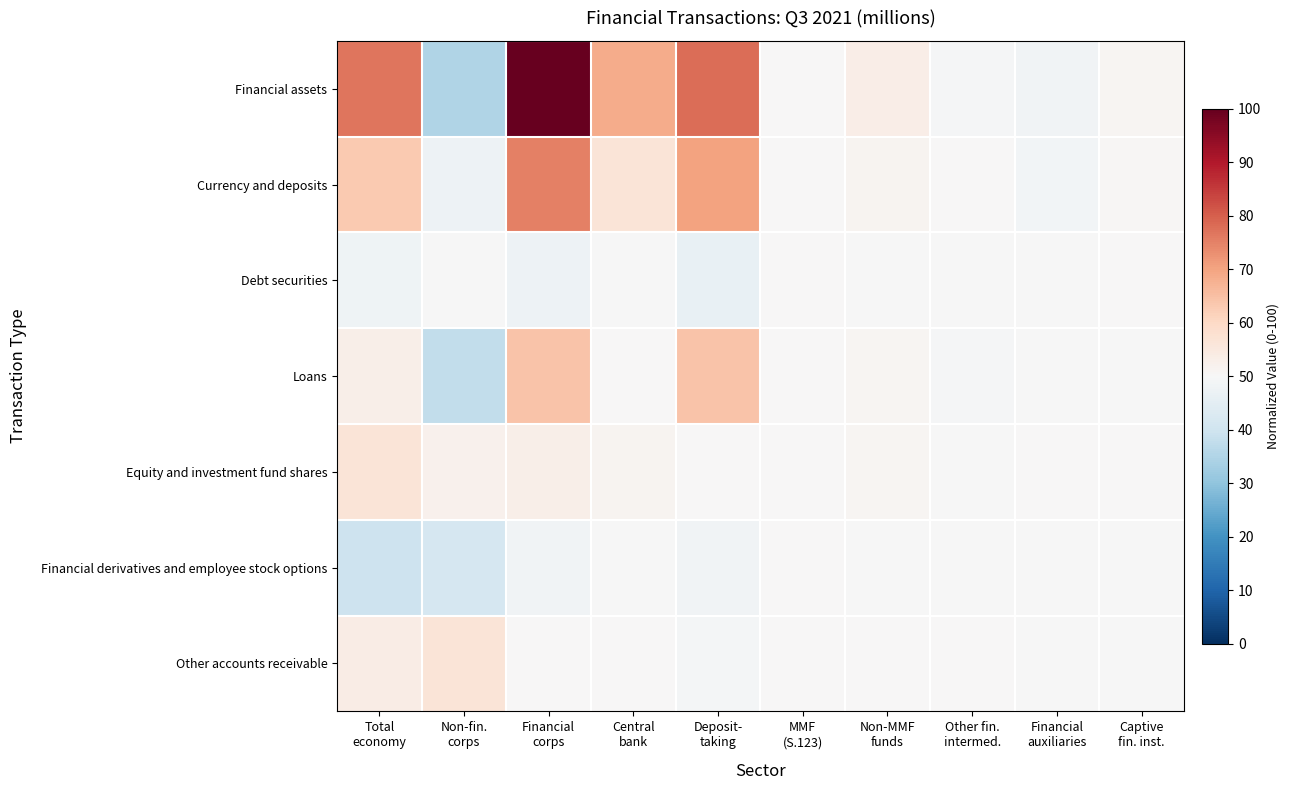

How many categories are shown in the chart?

10